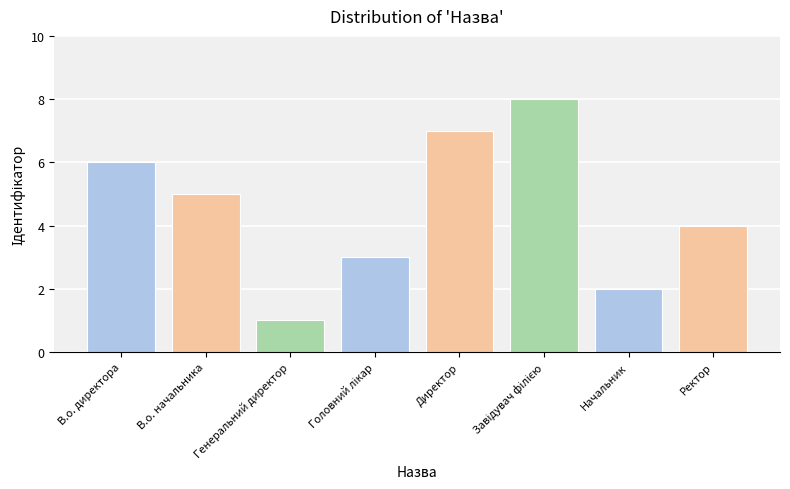

What is the difference between the second highest and second lowest values?

5